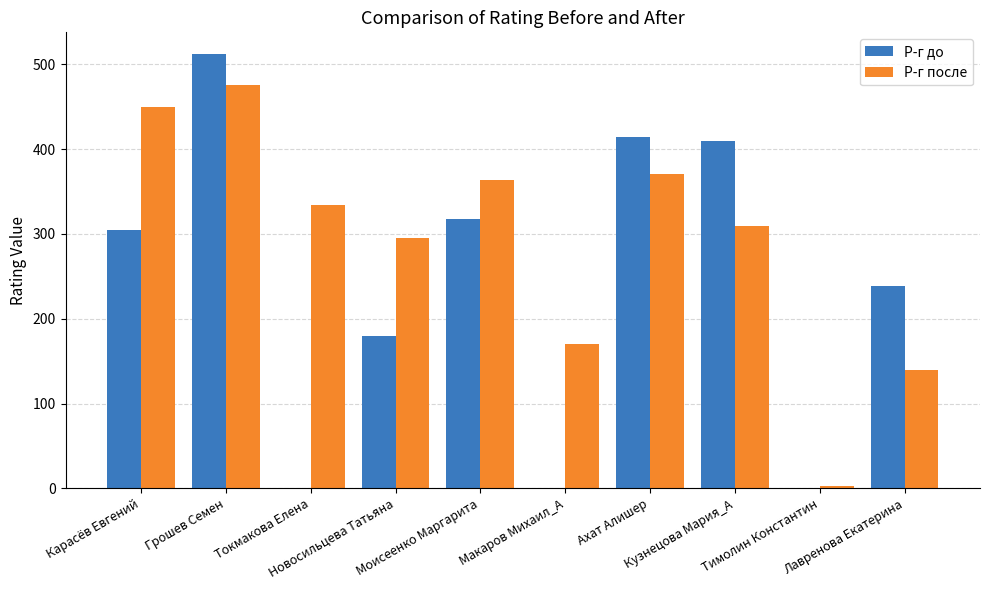

Which series has the largest range (max minus min)?

Р-г до